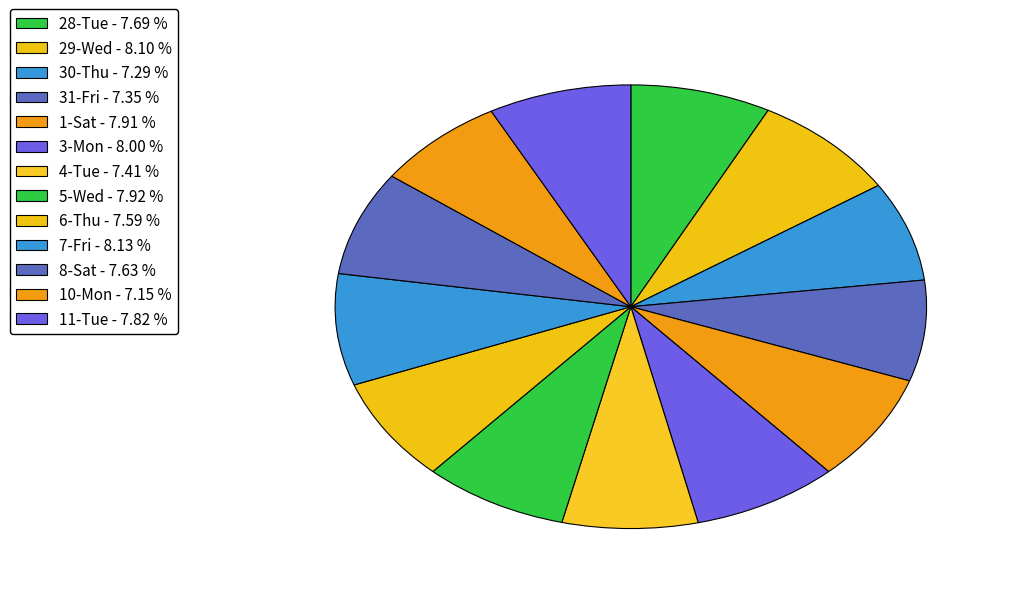

Rank the categories by value from highest to lowest.

7-Fri, 29-Wed, 3-Mon, 5-Wed, 1-Sat, 11-Tue, 28-Tue, 8-Sat, 6-Thu, 4-Tue, 31-Fri, 30-Thu, 10-Mon